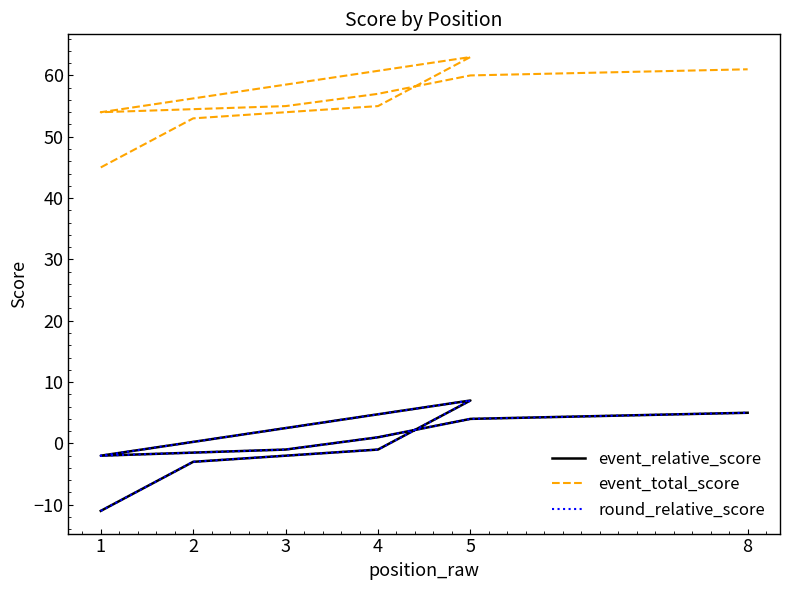

Does the chart have visible grid lines?

No